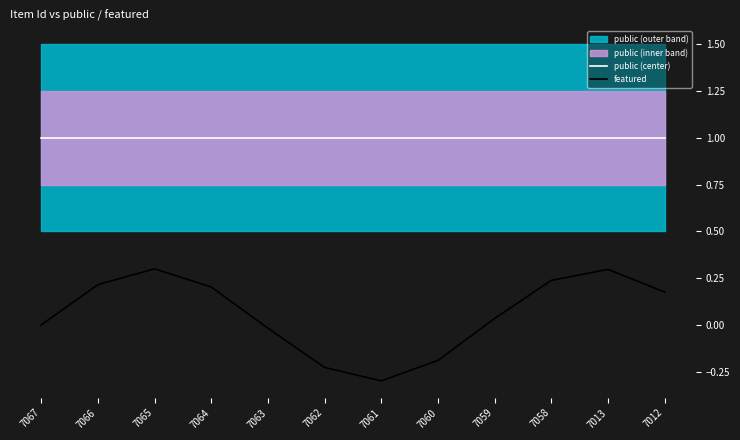

What is the total value across all series at 7060?

0.8